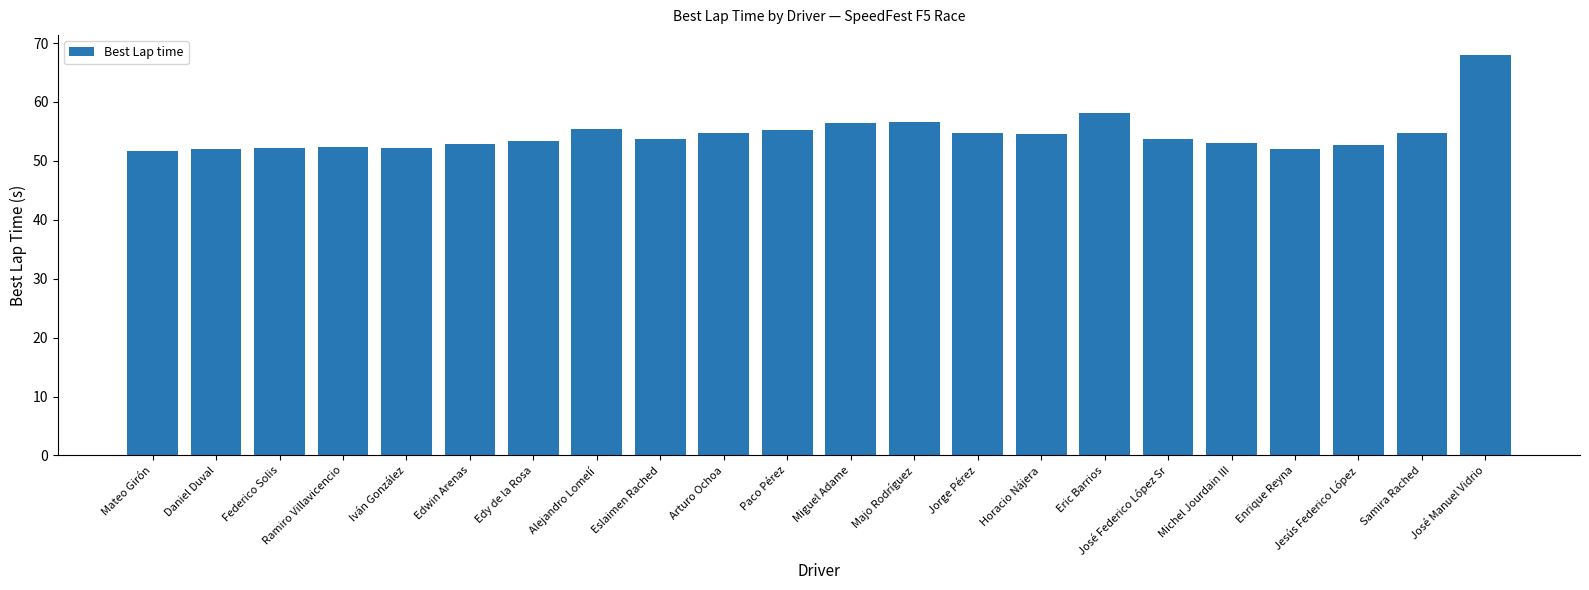

What is the difference between the maximum and second lowest values?

16.0